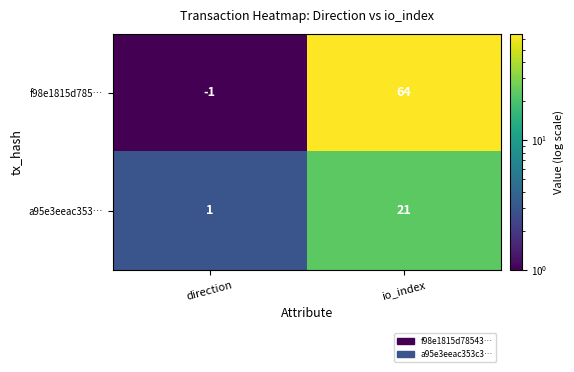

What is the average value of the a95e3eeac353… series?

11